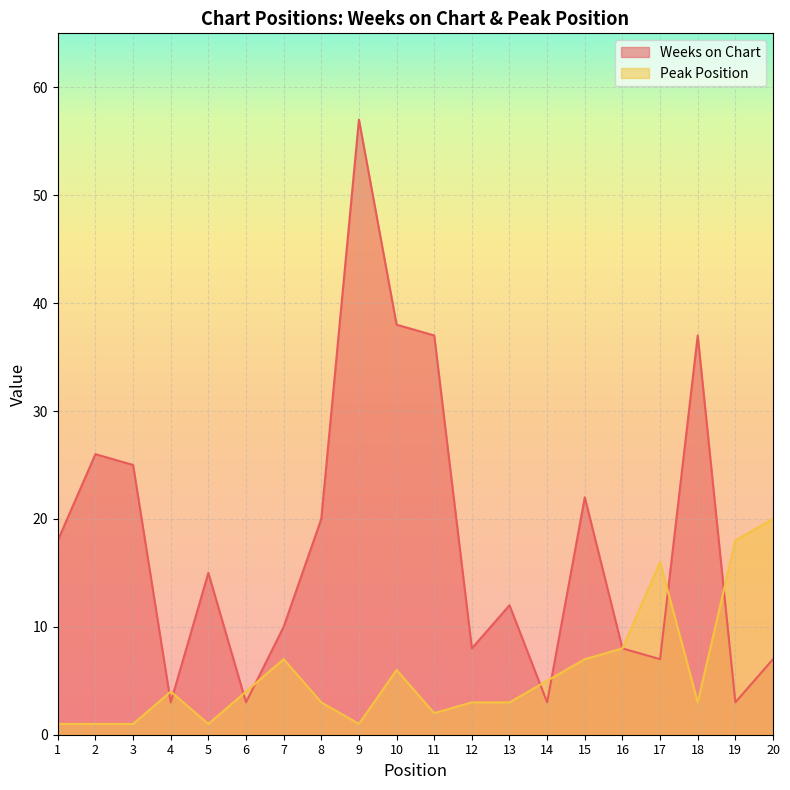

Where do Peak Position and Weeks on Chart first cross each other?

3 and 4